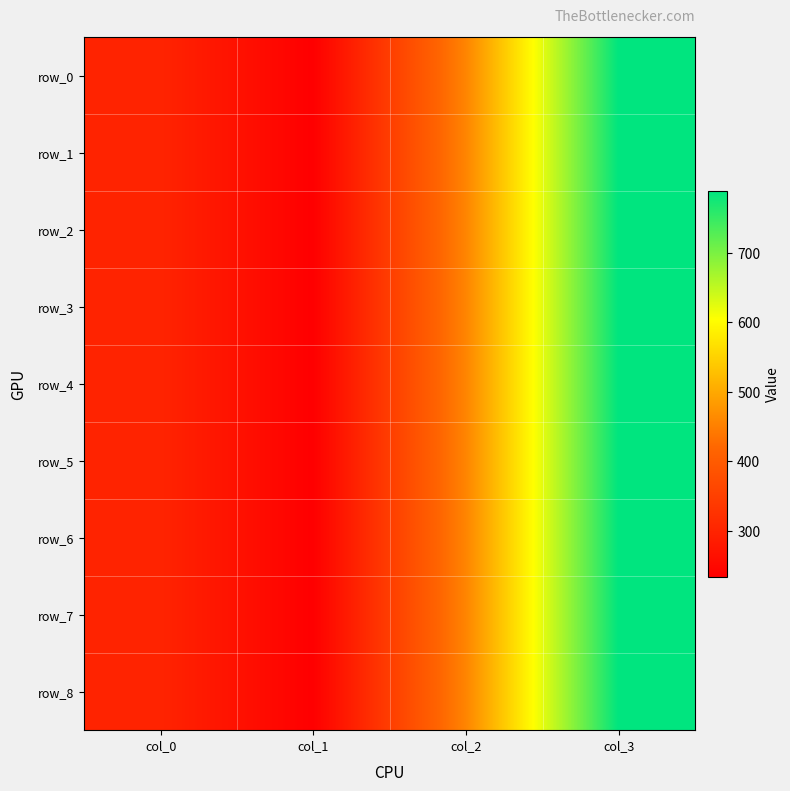

Reading right to left, extract all data points from this chart.

row_0: 789	456	234	300
row_1: 789	456	234	300
row_2: 789	456	234	300
row_3: 789	456	234	300
row_4: 789	456	234	300
row_5: 789	456	234	300
row_6: 789	456	234	300
row_7: 789	456	234	300
row_8: 789	456	234	300